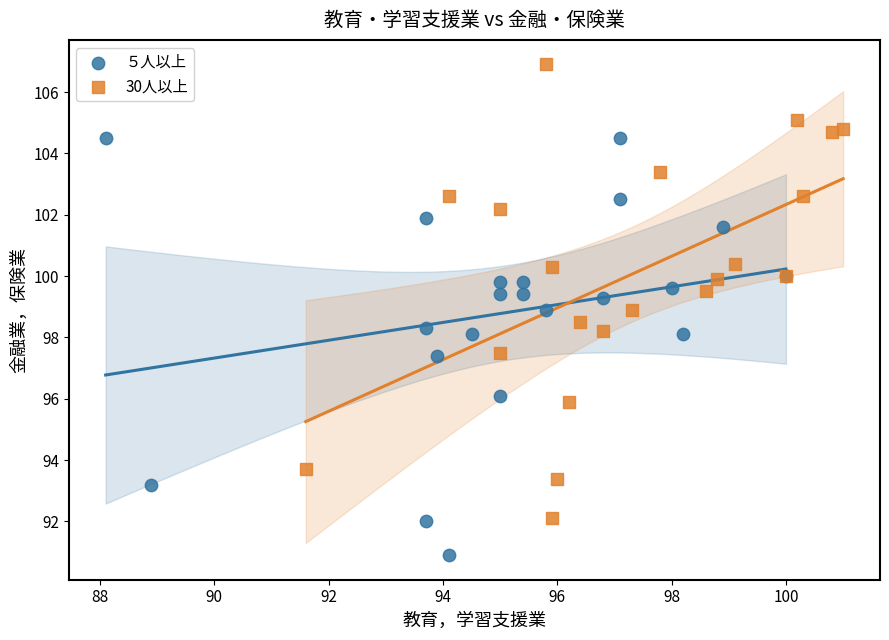

Which series reaches the maximum Y coordinate?

30人以上